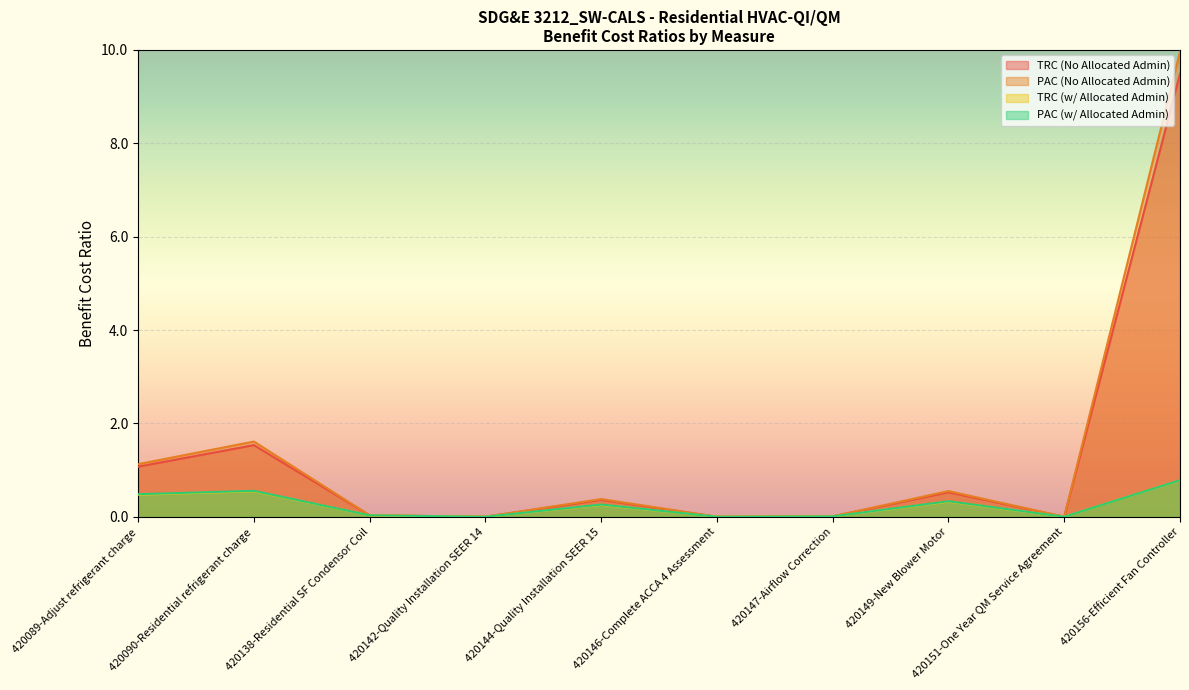

List the labels in order of PAC (No Allocated Admin) value, largest first.

420156-Efficient Fan Controller, 420090-Residential refrigerant charge, 420089-Adjust refrigerant charge, 420149-New Blower Motor, 420144-Quality Installation SEER 15, 420138-Residential SF Condensor Coil, 420147-Airflow Correction, 420142-Quality Installation SEER 14, 420146-Complete ACCA 4 Assessment, 420151-One Year QM Service Agreement